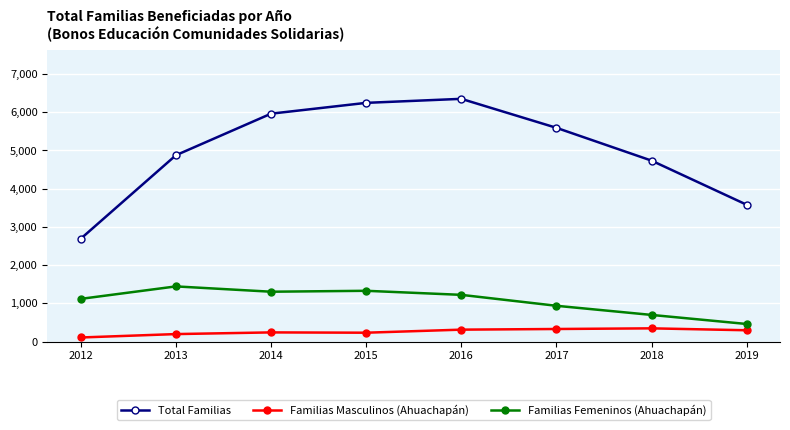

Which category has the highest value in the Total Familias series?

2016